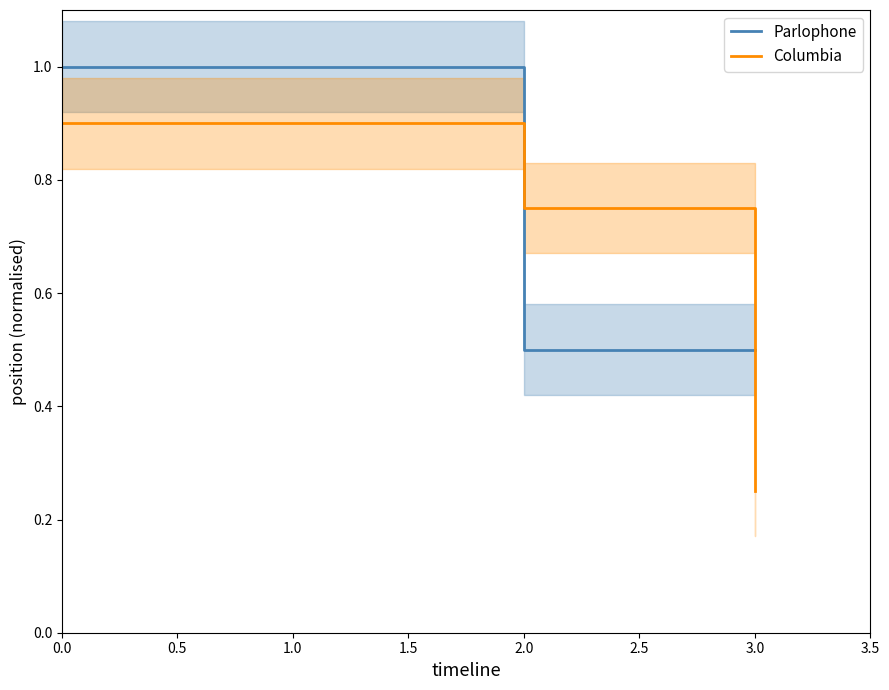

How many times do Parlophone and Columbia cross each other?

2